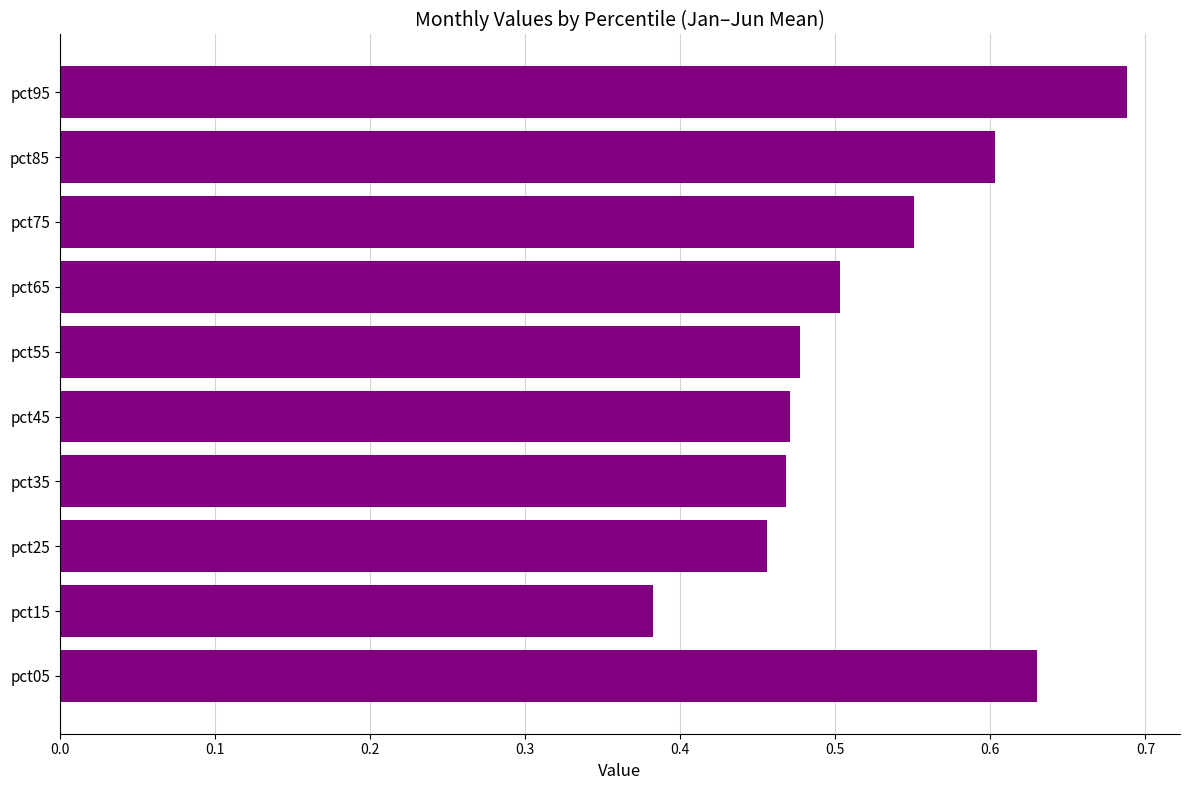

Are the bars horizontal?

Yes